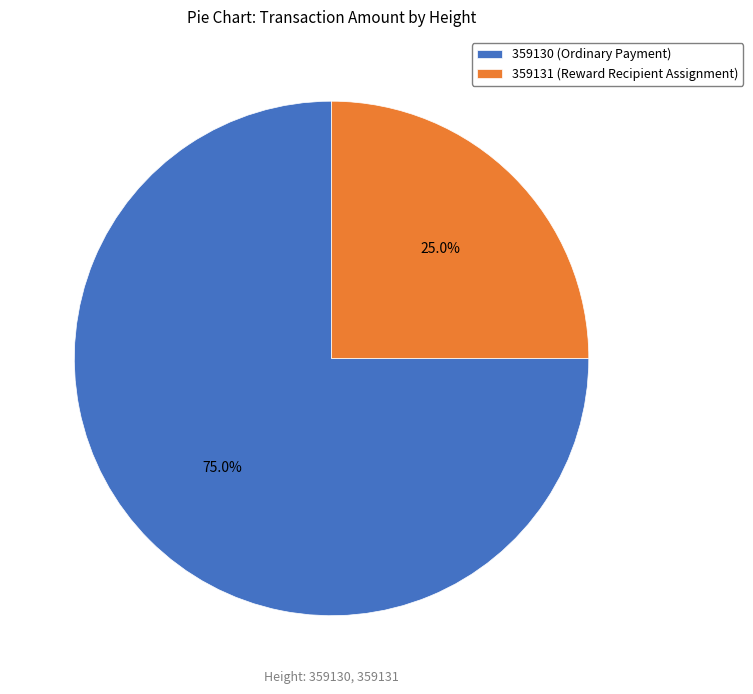

True or false: 359130 accounts for 99% of the total.

False